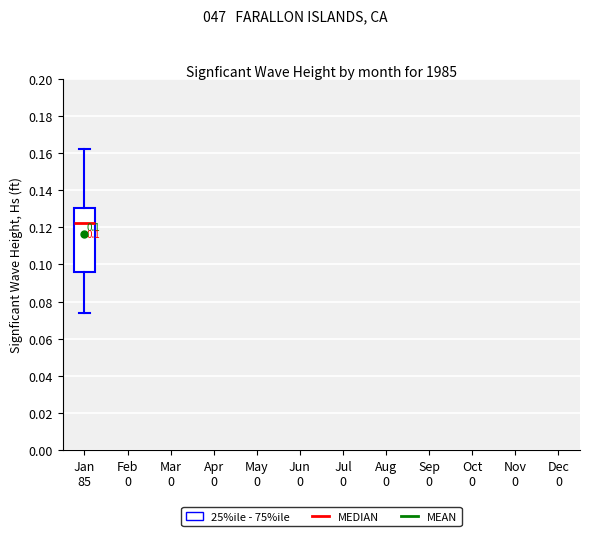

Read this box plot against the y-axis: the position of the median line, the range covered by the box, and the ends of both whiskers. The values are not printed on the chart, so give them approximately, as read against the axis.

median 0.122, box 0.096 to 0.130, whiskers 0.074 to 0.162